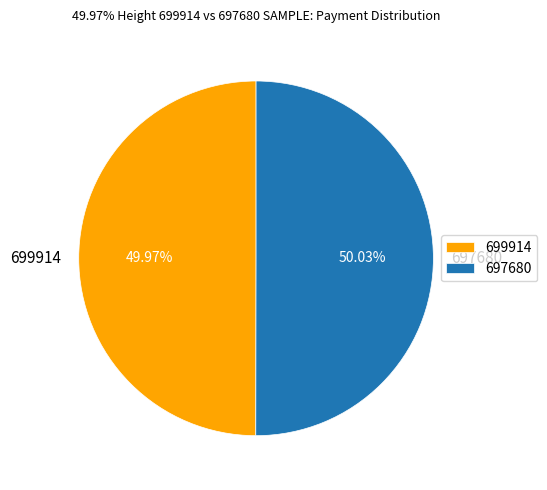

Does any single category account for the majority?

Yes